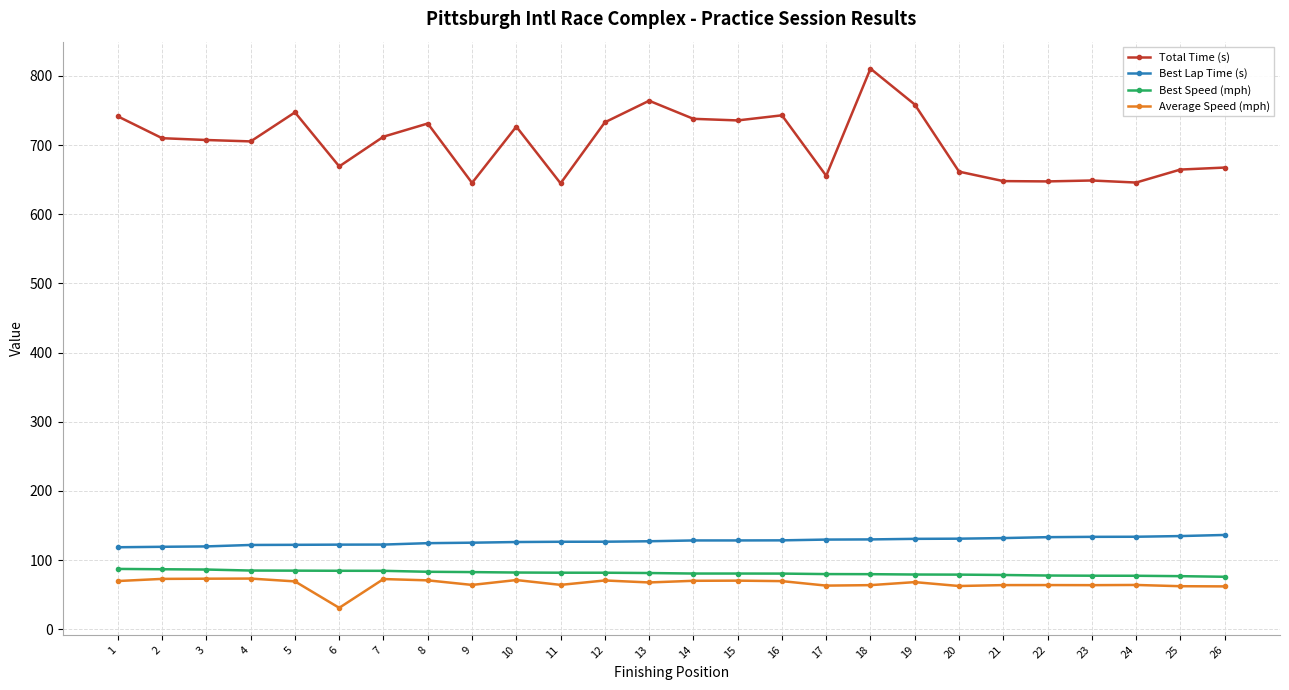

True or false: Average Speed (mph) and Best Lap Time (s) intersect in this chart.

False